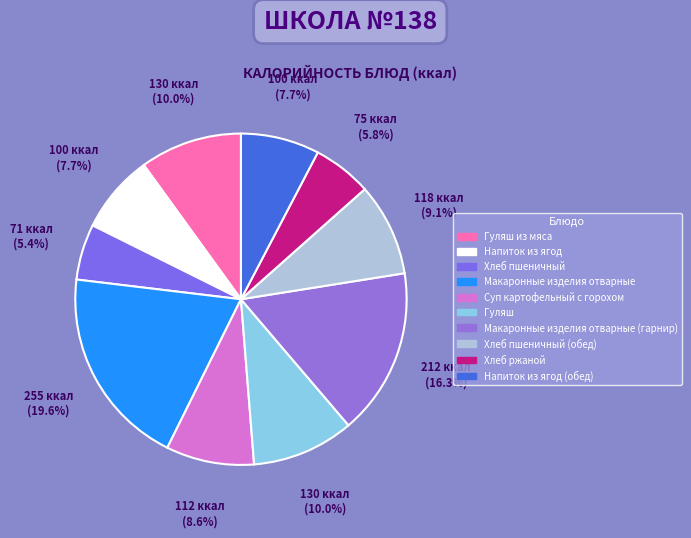

Is there a majority slice in this chart?

No